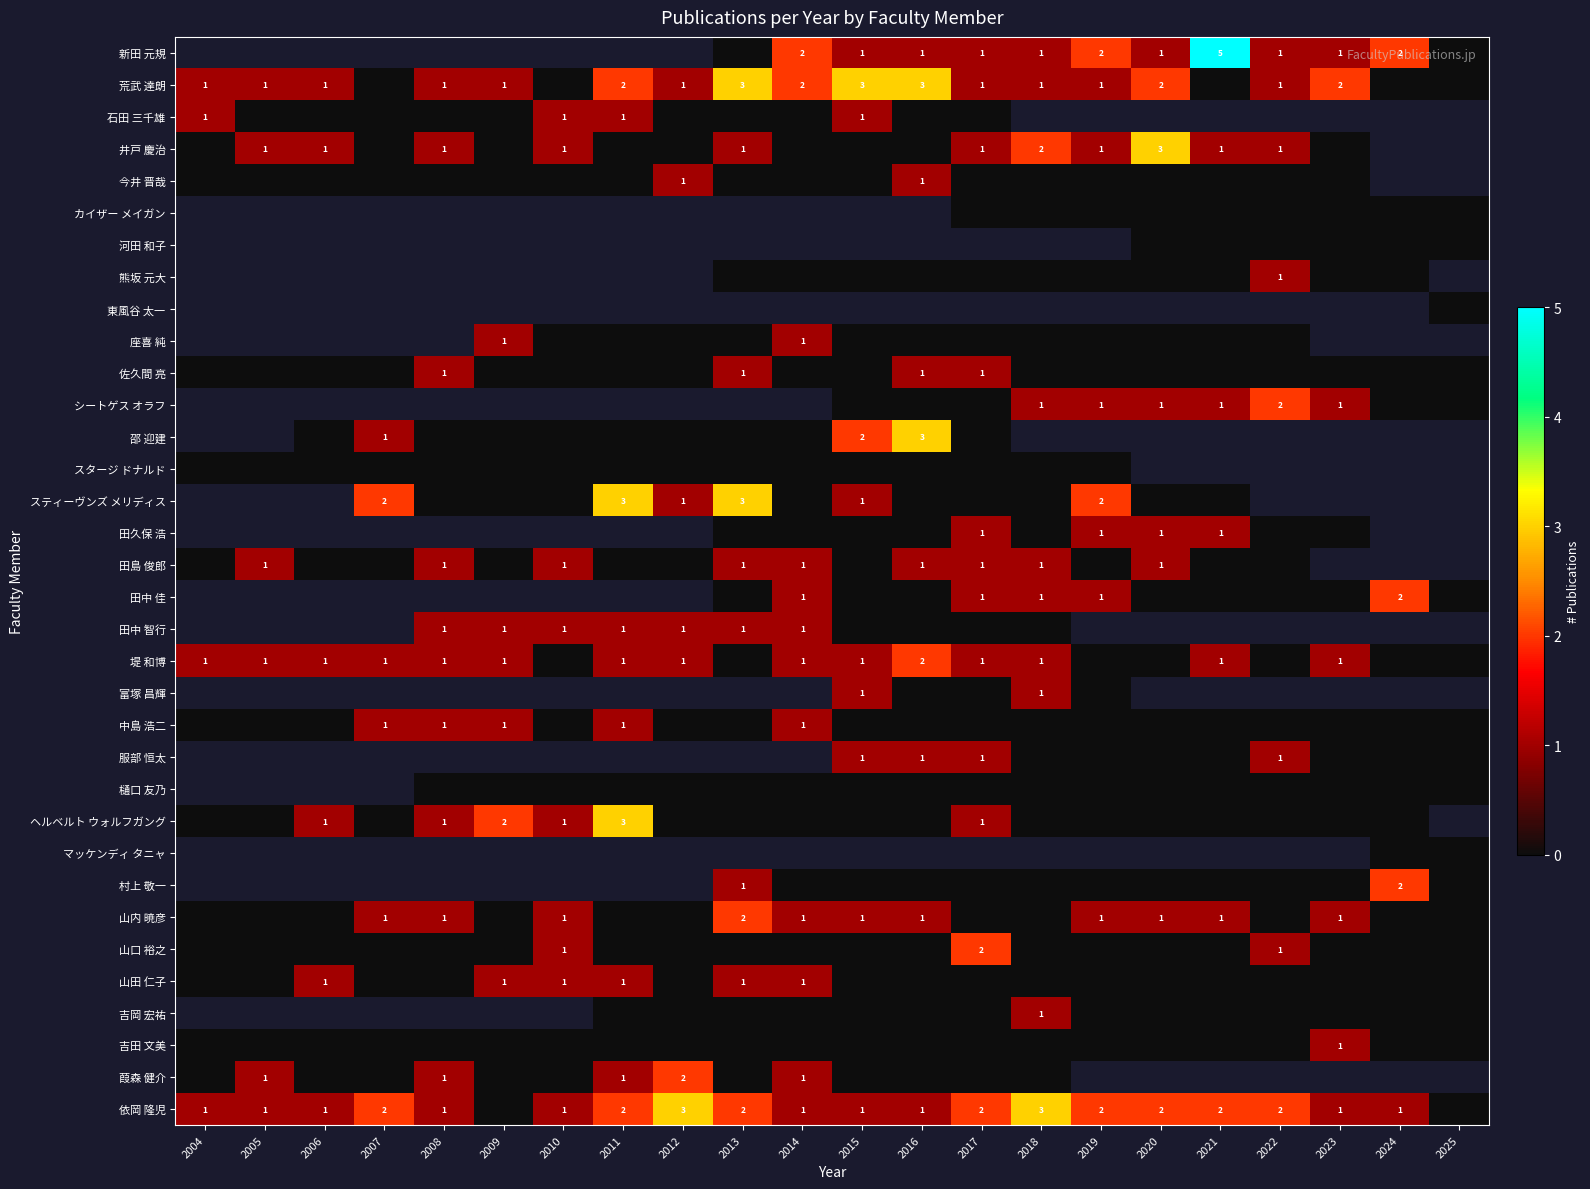

The value of 田島 俊郎 at 2018 is 1. True or false?

True